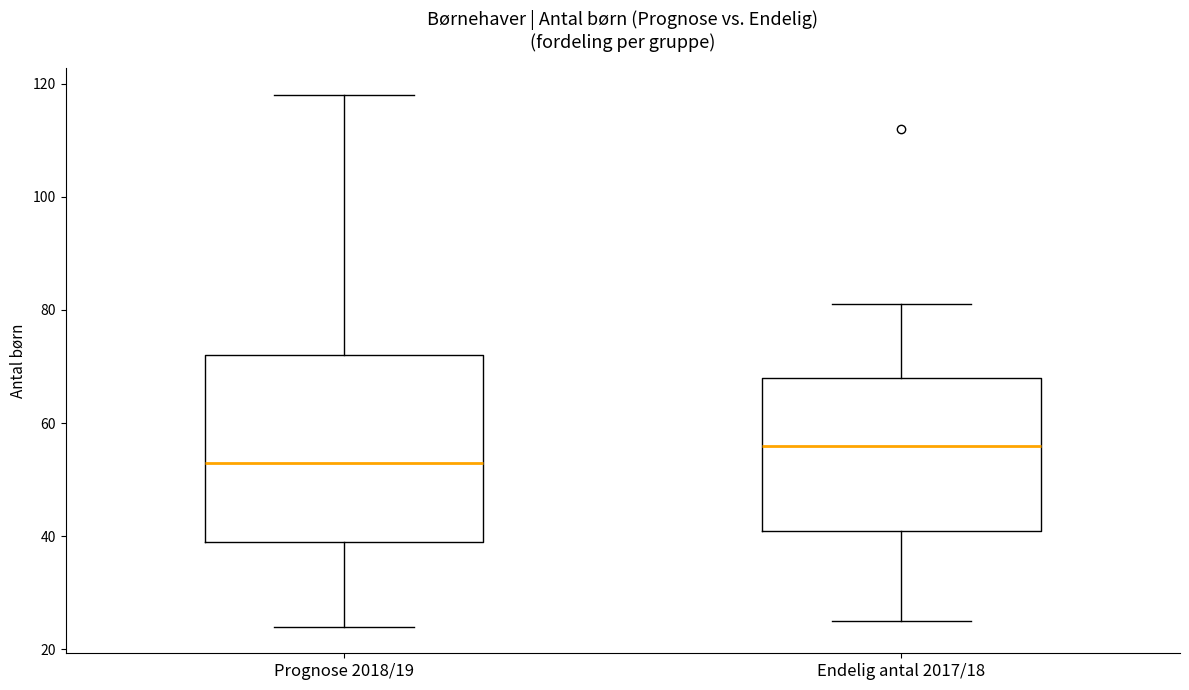

Reading left to right, transcribe this box plot: for each box, give where its median line is, the range the box spans, and where its two whiskers end, as read against the y-axis. The values are not printed on the chart, so give them approximately, as read against the axis.

Prognose 2018/19: median 54, box 40 to 72, whiskers 24 to 118
Endelig antal 2017/18: median 56, box 42 to 68, whiskers 26 to 82